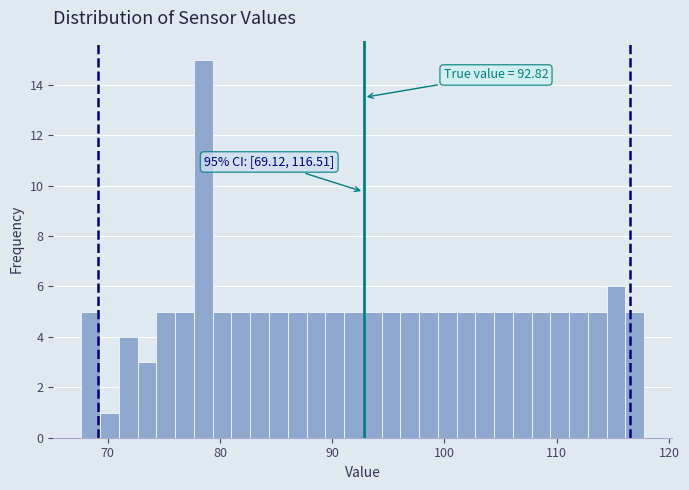

Around what value on the x-axis is the tallest bar? Give the approximate position of its centre, as read against the axis.

79